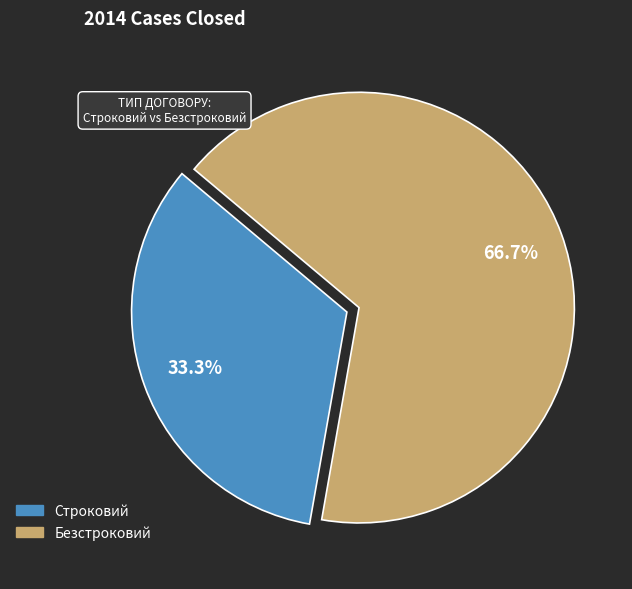

To the nearest percent, what portion does Безстроковий represent?

67%